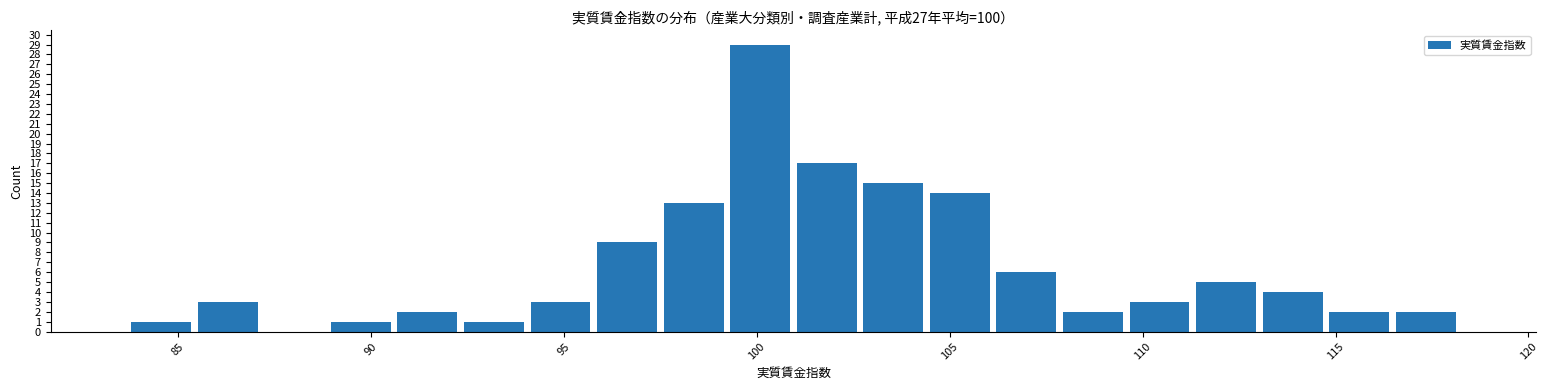

Around what value on the x-axis is the tallest bar? Give the approximate position of its centre, as read against the axis.

100.0